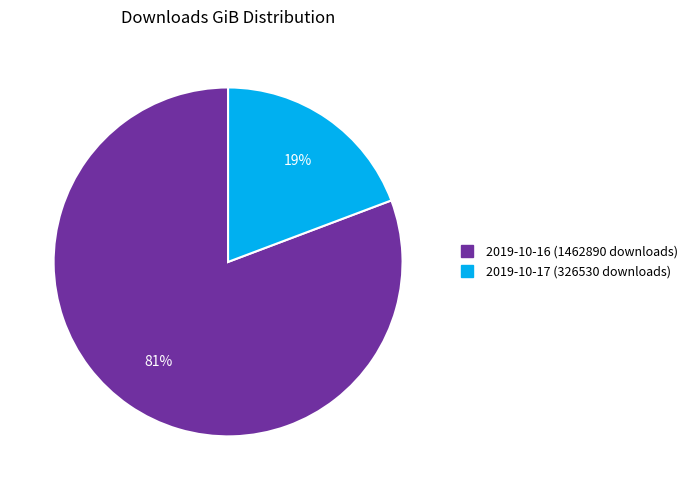

To the nearest percent, what is the average slice percentage?

50%